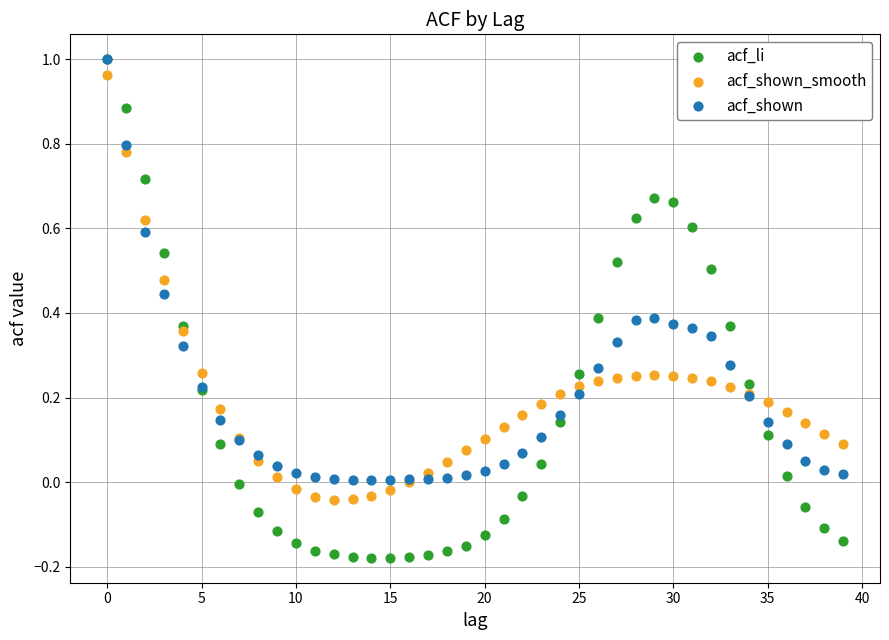

Which series has the largest Y range (max minus min)?

acf_li